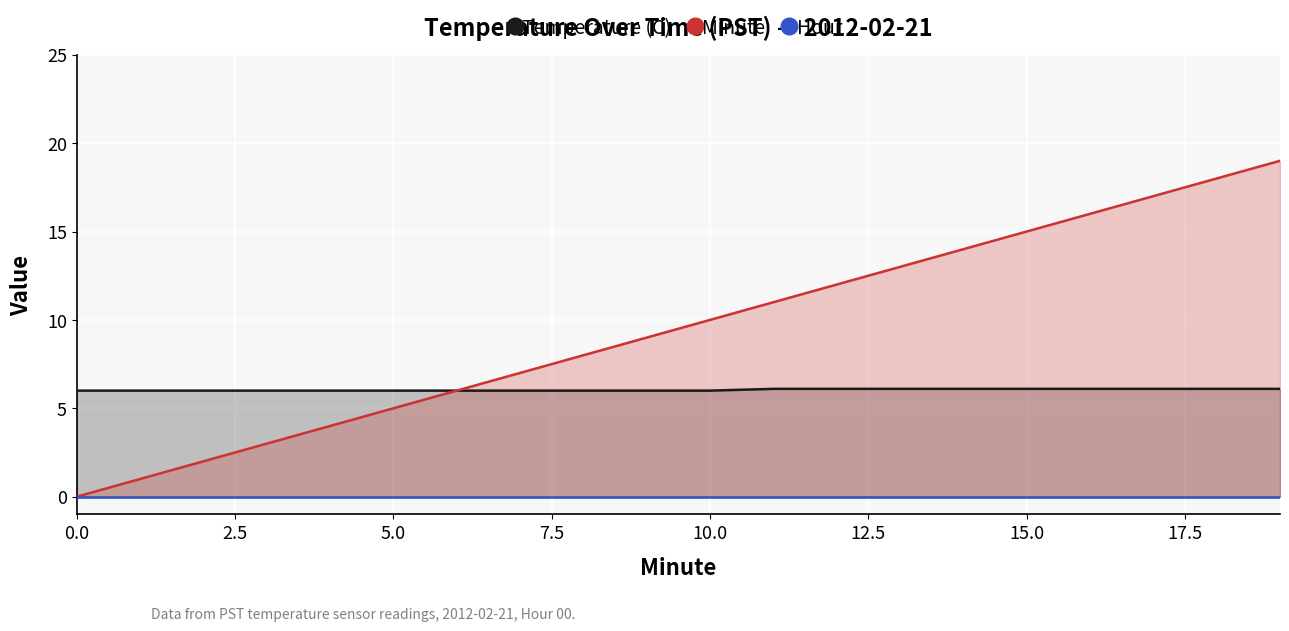

Rank the series by their maximum value, from highest to lowest.

Minute, Temperature (C), Hour